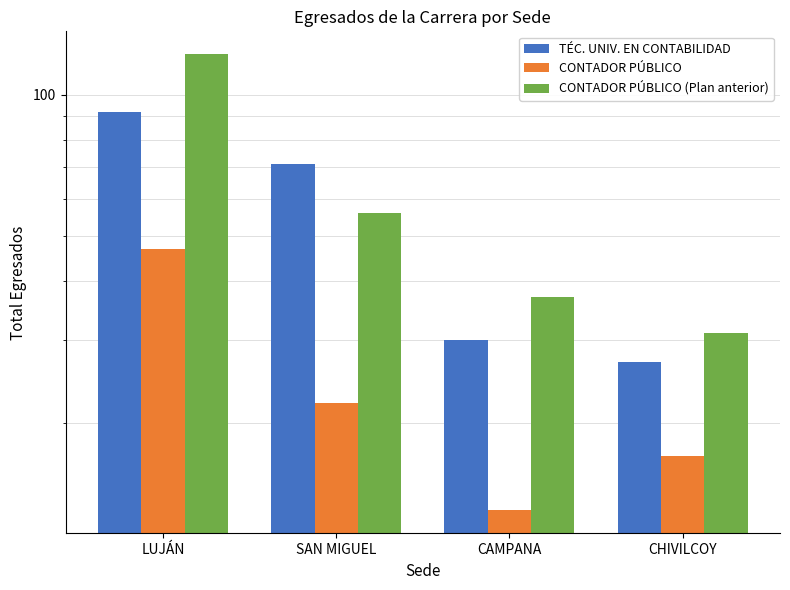

At how many categories does at least one series exceed 90?

1